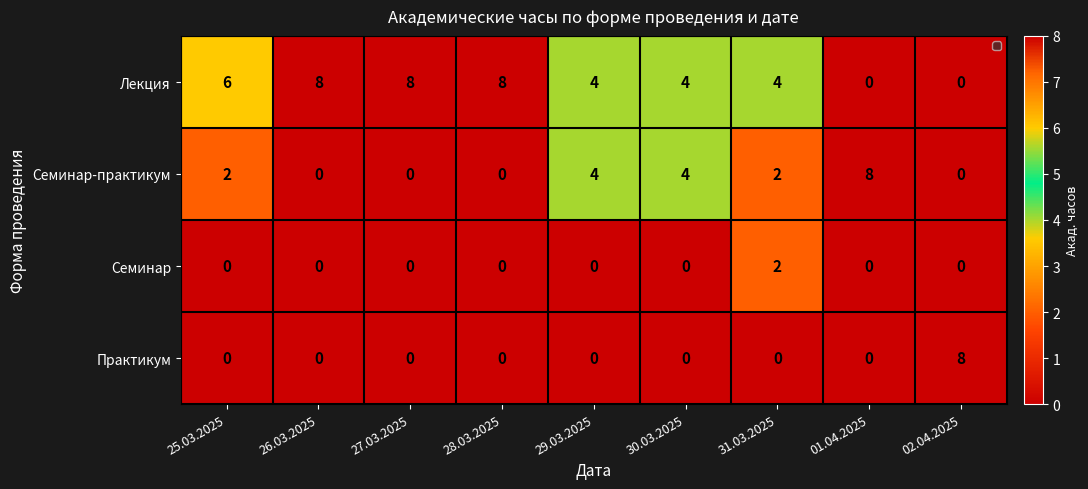

Which series has the largest total across all categories?

Лекция